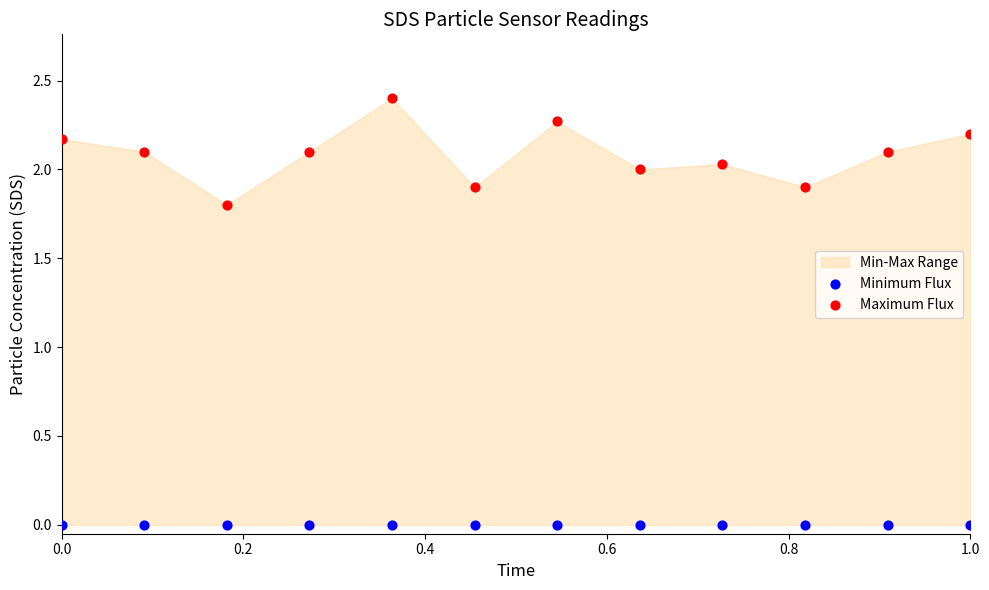

Across all series, what Y value is closest to 1?

1.8